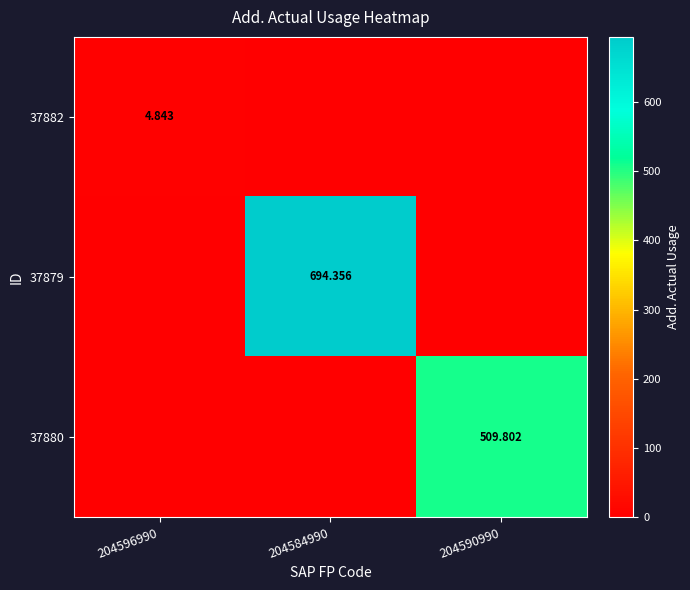

What is the difference between the 37882 values at 204590990 and 204596990?

4.8